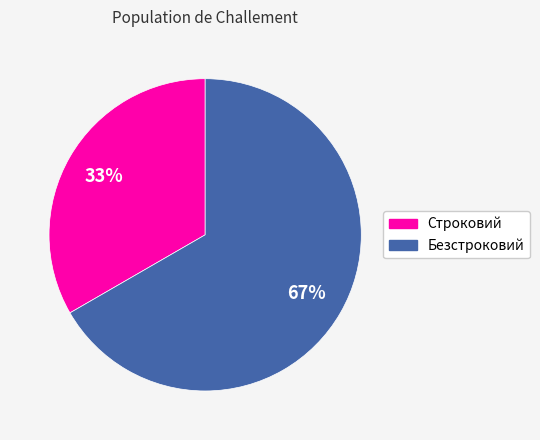

Approximately how many times larger is the value at Строковий compared to Безстроковий?

0.5